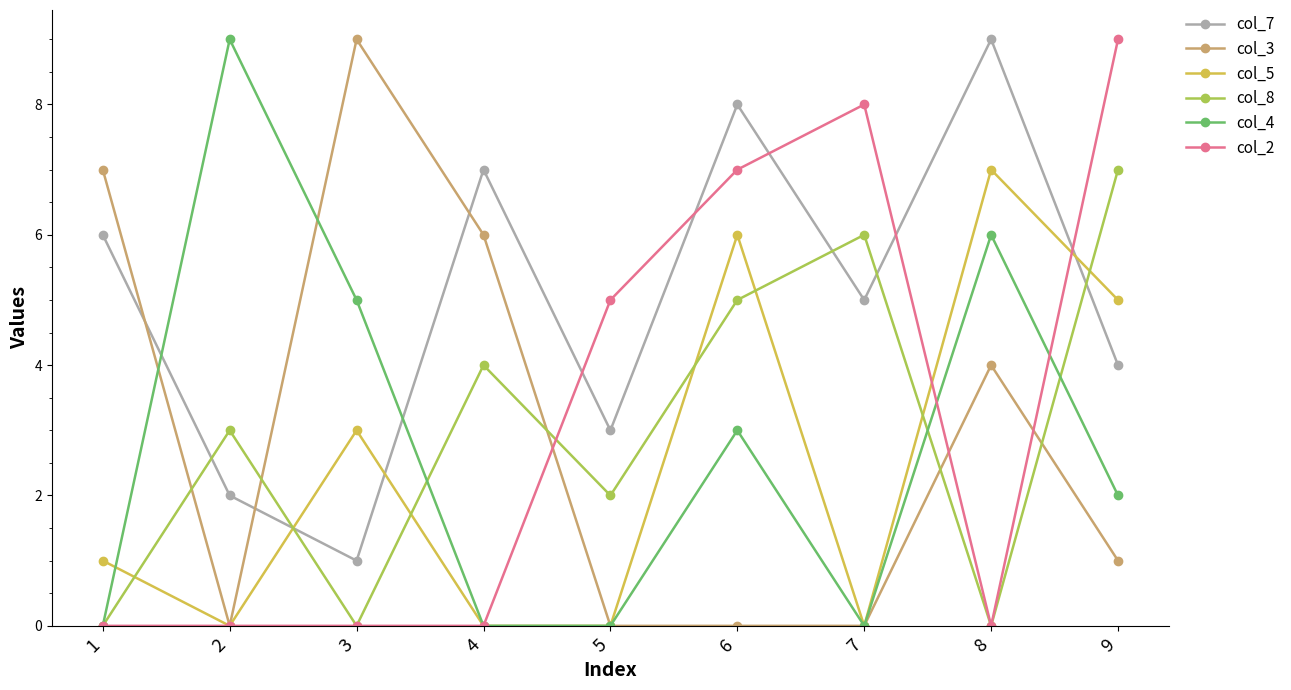

What is the maximum value shown in the chart?

9